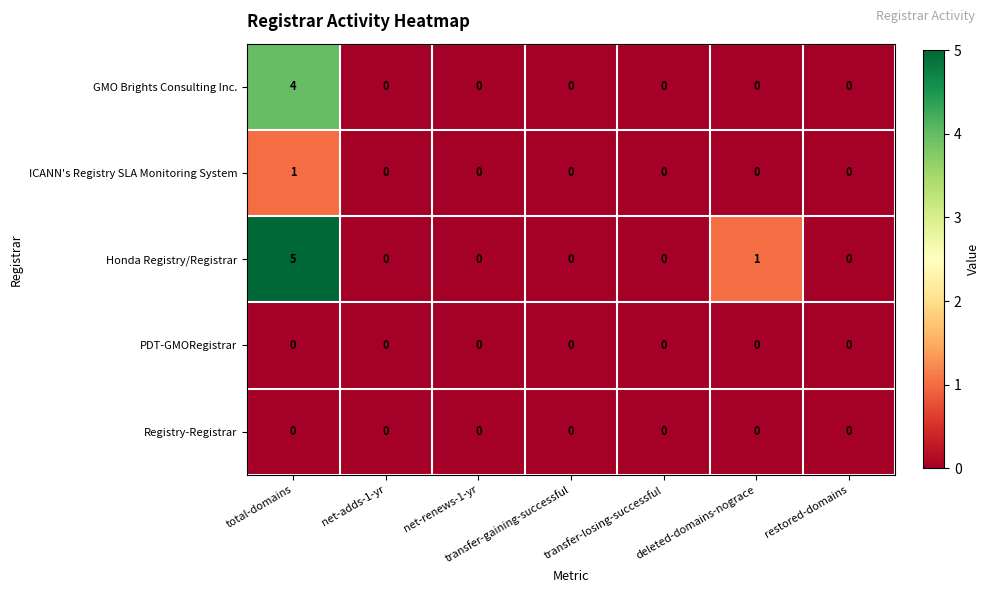

Which series has the widest spread of values?

Honda Registry/Registrar